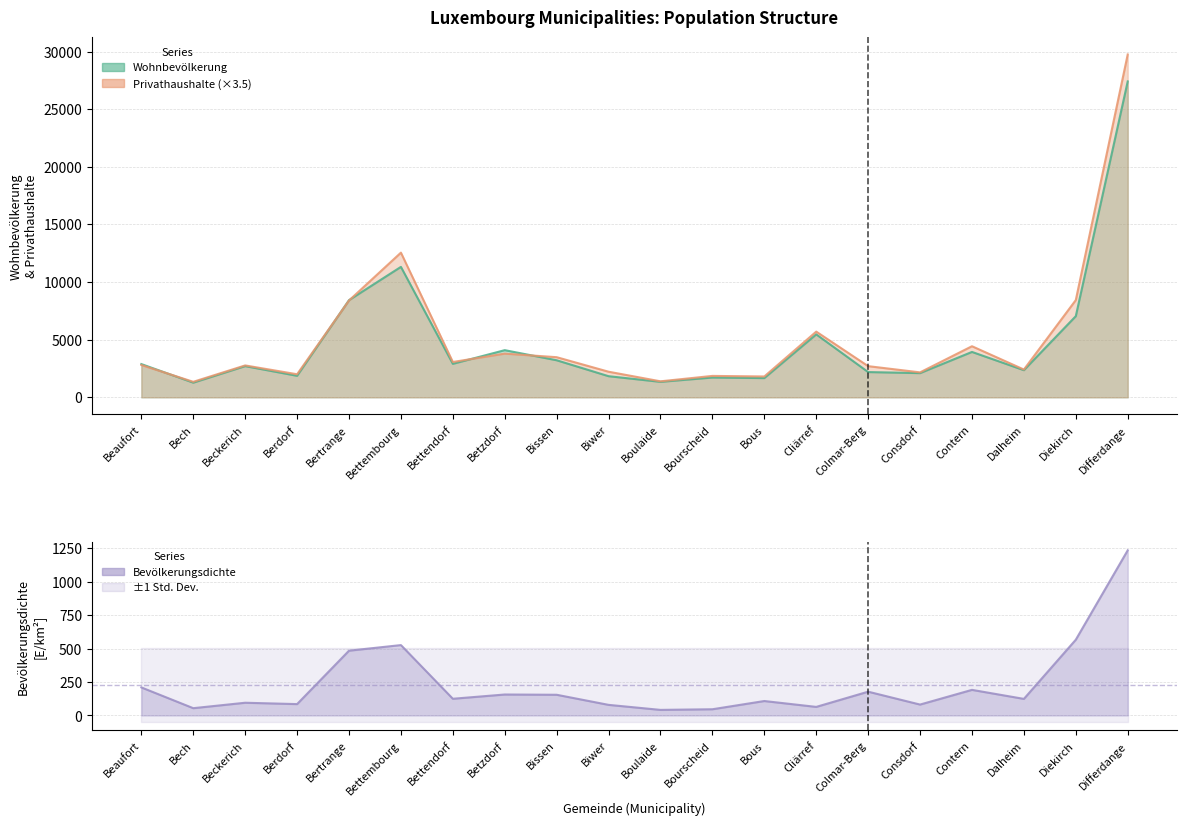

How many data points in Bevölkerungsdichte are above 125?

10